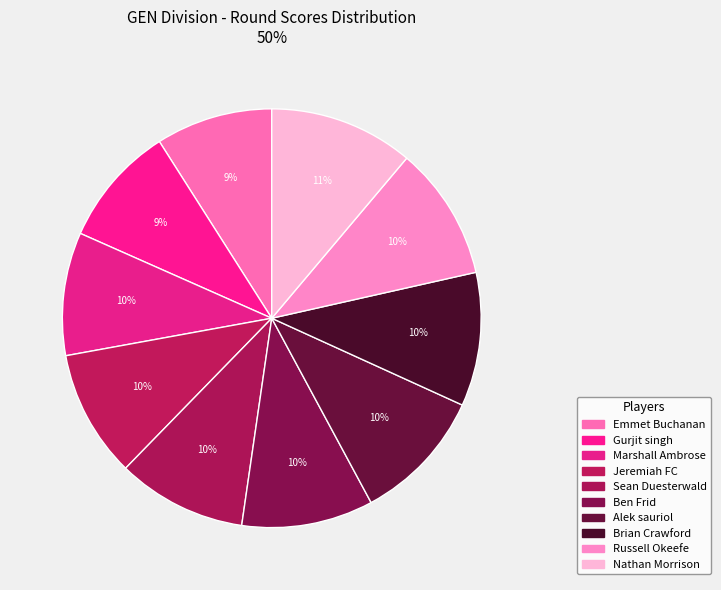

How many slices are in this pie chart?

10